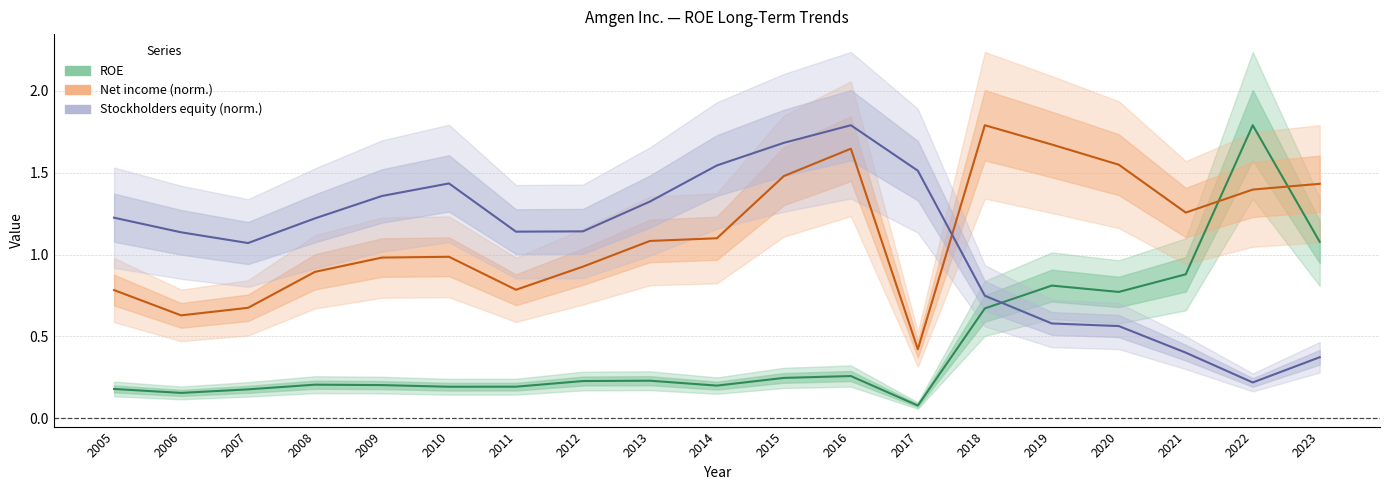

Reading left to right, what are all the values shown in this chart?

ROE: 2005=0.2	2006=0.2	2007=0.2	2008=0.2	2009=0.2	2010=0.2	2011=0.2	2012=0.2	2013=0.2	2014=0.2	2015=0.2	2016=0.3	2017=0.1	2018=0.7	2019=0.8	2020=0.8	2021=0.9	2022=1.8	2023=1.1
Net income (norm.): 2005=0.8	2006=0.6	2007=0.7	2008=0.9	2009=1.0	2010=1.0	2011=0.8	2012=0.9	2013=1.1	2014=1.1	2015=1.5	2016=1.6	2017=0.4	2018=1.8	2019=1.7	2020=1.5	2021=1.3	2022=1.4	2023=1.4
Stockholders equity (norm.): 2005=1.2	2006=1.1	2007=1.1	2008=1.2	2009=1.4	2010=1.4	2011=1.1	2012=1.1	2013=1.3	2014=1.5	2015=1.7	2016=1.8	2017=1.5	2018=0.7	2019=0.6	2020=0.6	2021=0.4	2022=0.2	2023=0.4